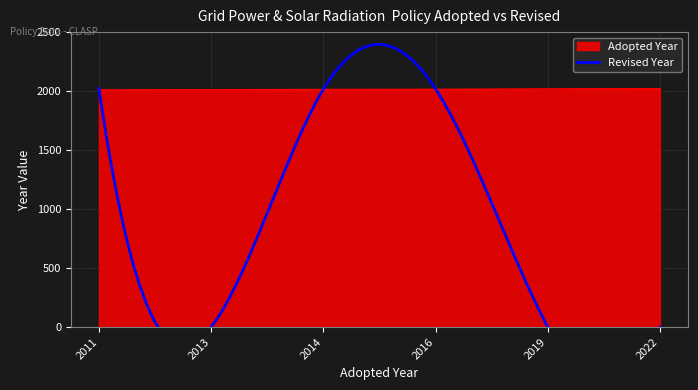

At 2019, list the series in order from smallest to largest.

Revised Year, Adopted Year